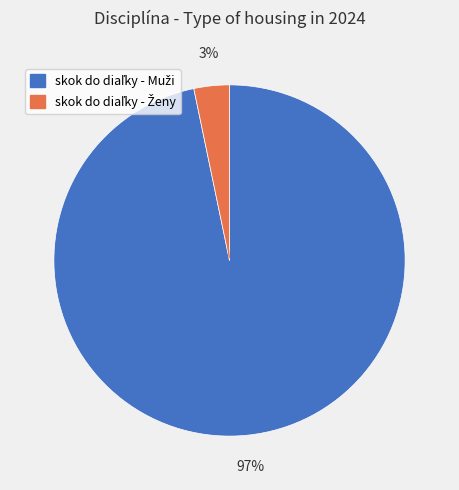

Is there a majority slice in this chart?

Yes